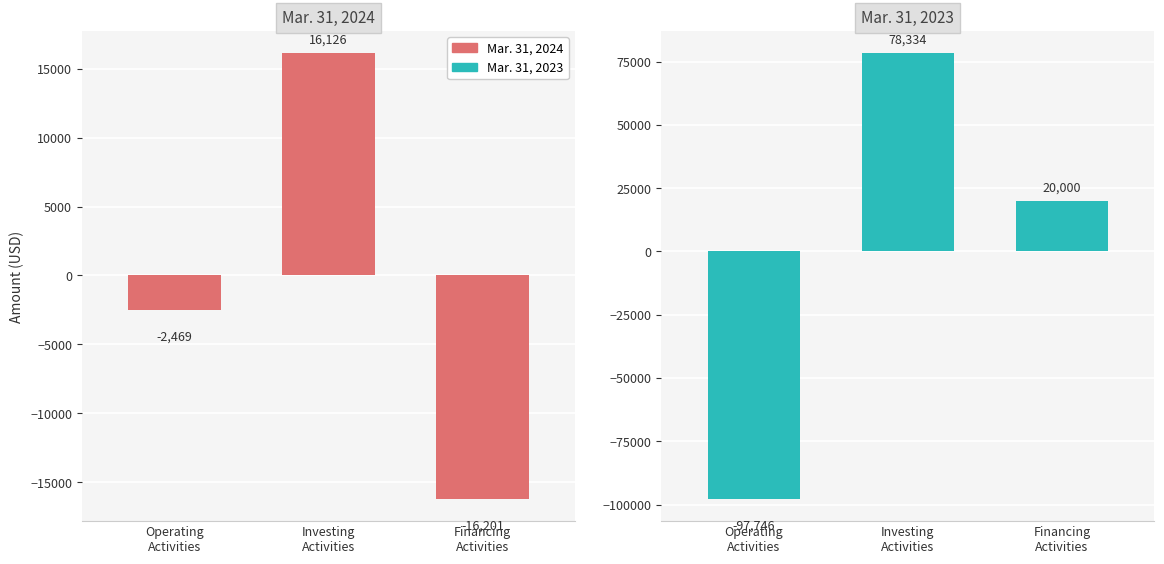

What is the difference between the maximum and minimum values in the Mar. 31, 2024 series?

32327